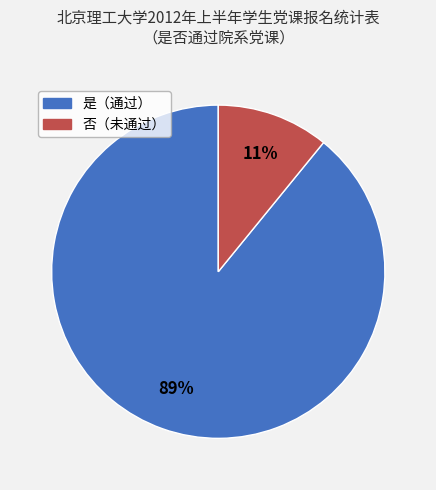

To the nearest percent, what is the difference between the largest and smallest slice percentages?

78%